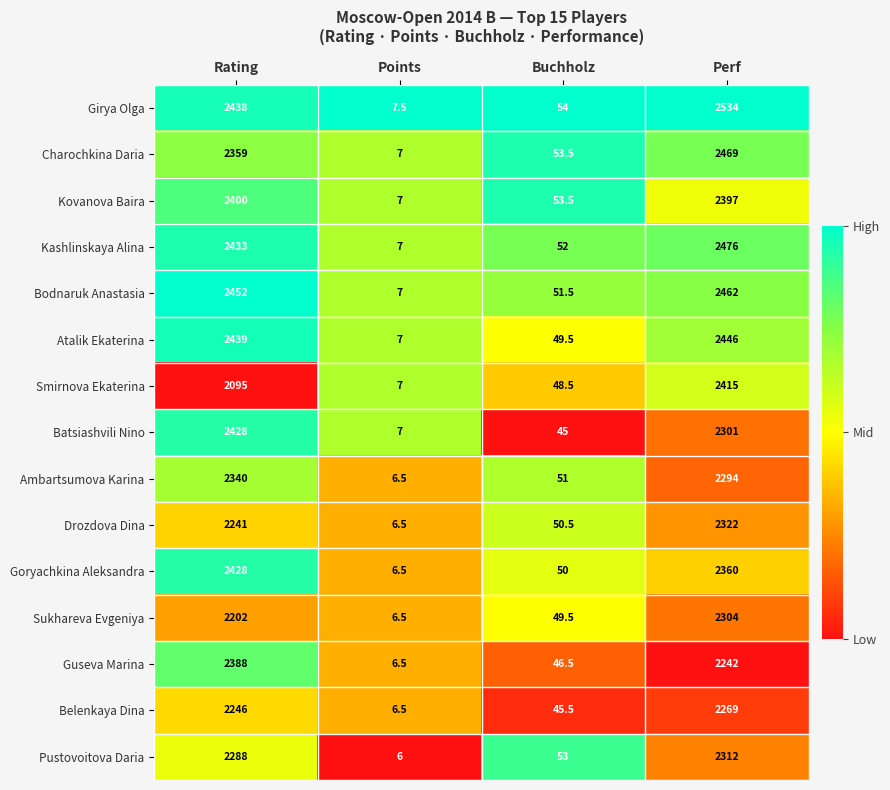

What is the sum of all Pustovoitova Daria values?

4659.0